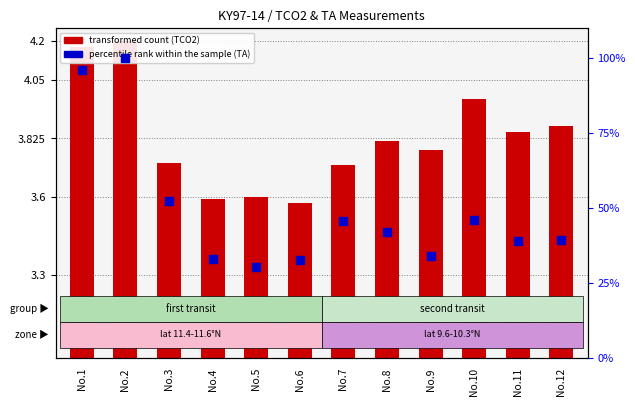

Is the value of transformed count at No.11 greater than the value of percentile rank within the sample at No.7?

No